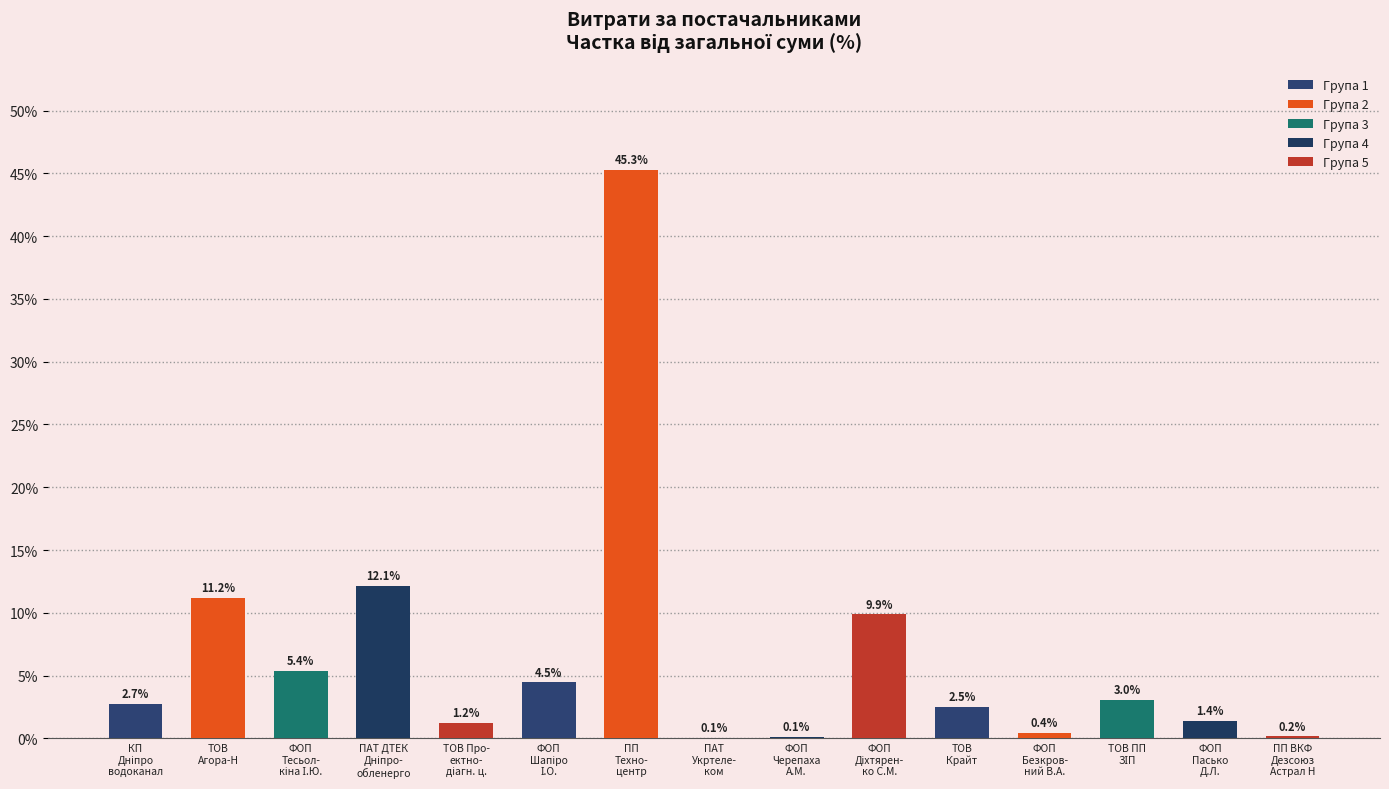

What is the greatest value displayed?

45.3